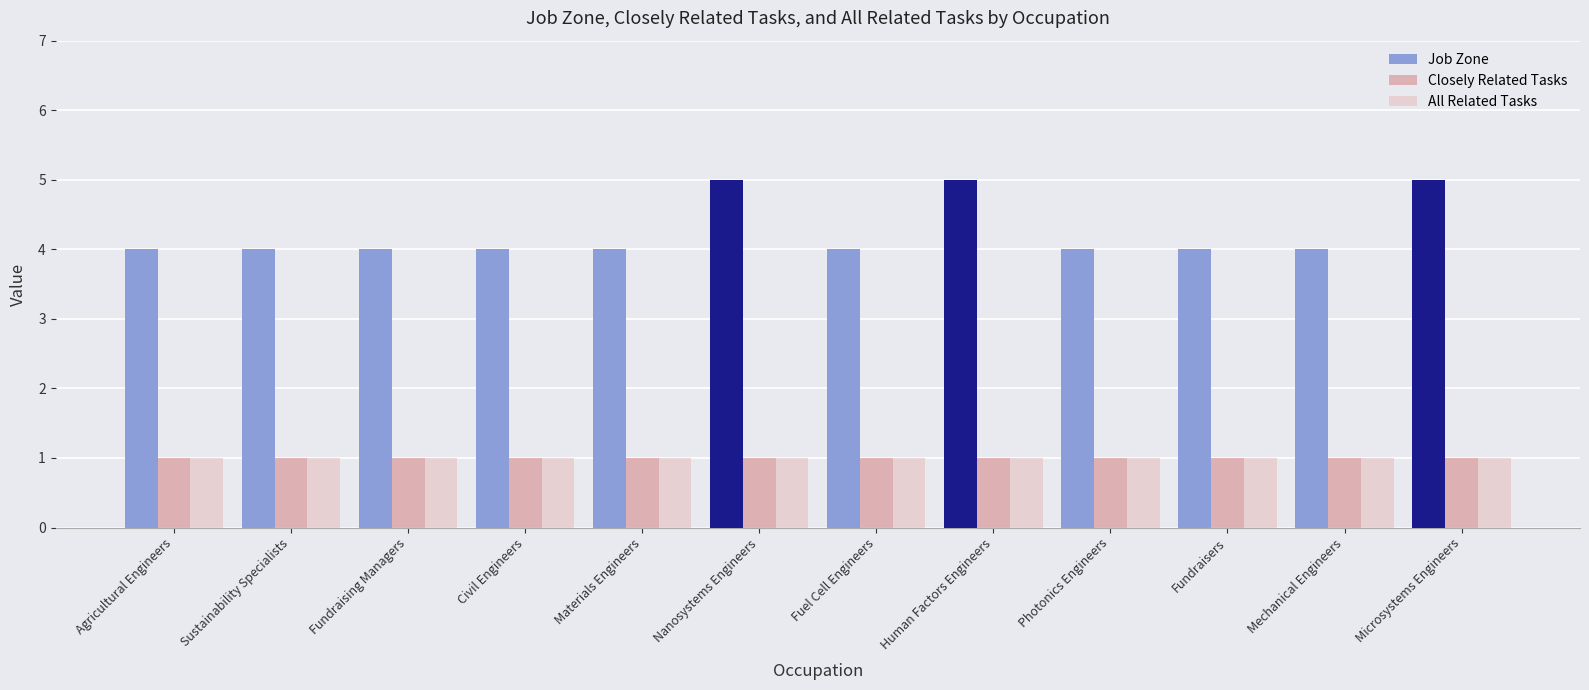

How many groups of bars are there?

12